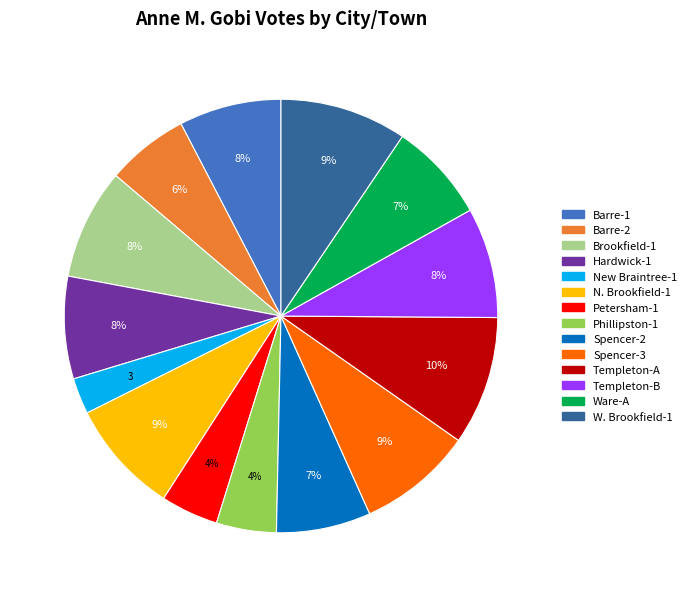

How many segments does this pie chart have?

14